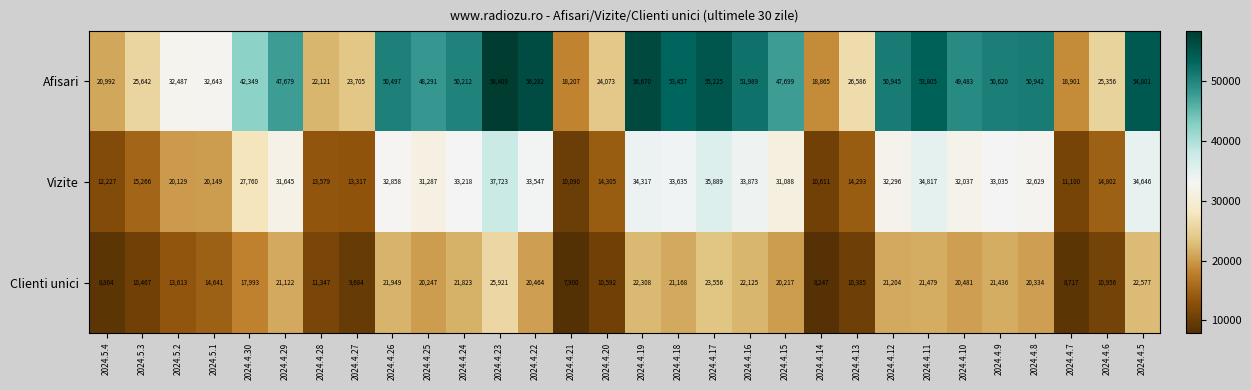

What is the sum of the Vizite values at 2024.4.24 and 2024.4.13?

47511